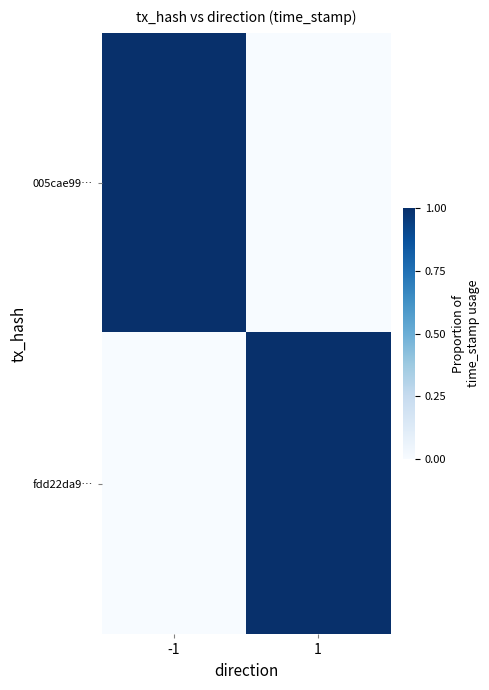

Between -1 and 1, which series saw the biggest shift?

005cae99…